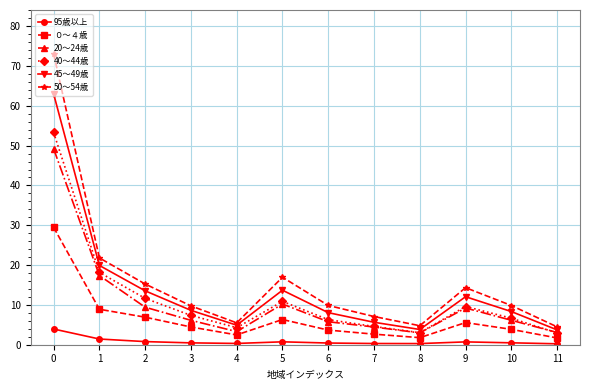

True or false: 40～44歳 has more than 2 interior local peaks.

False